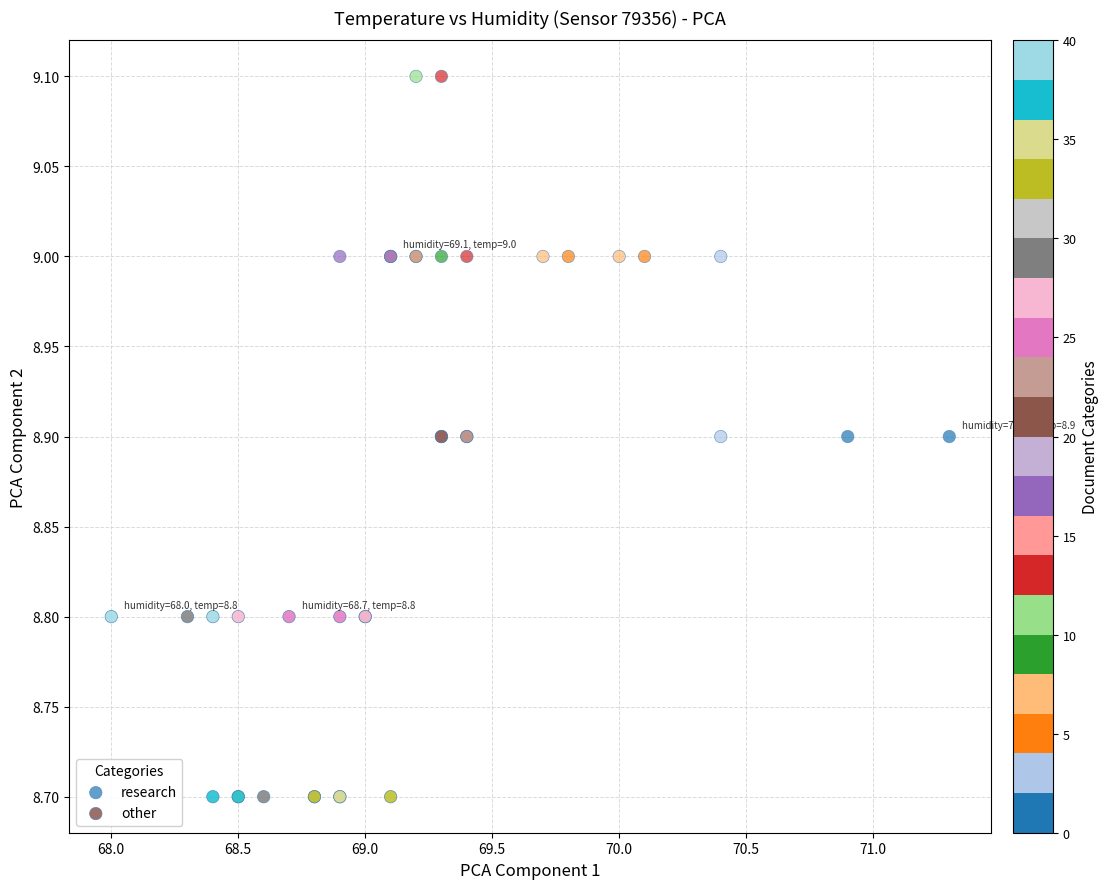

Which series reaches the minimum Y coordinate?

other